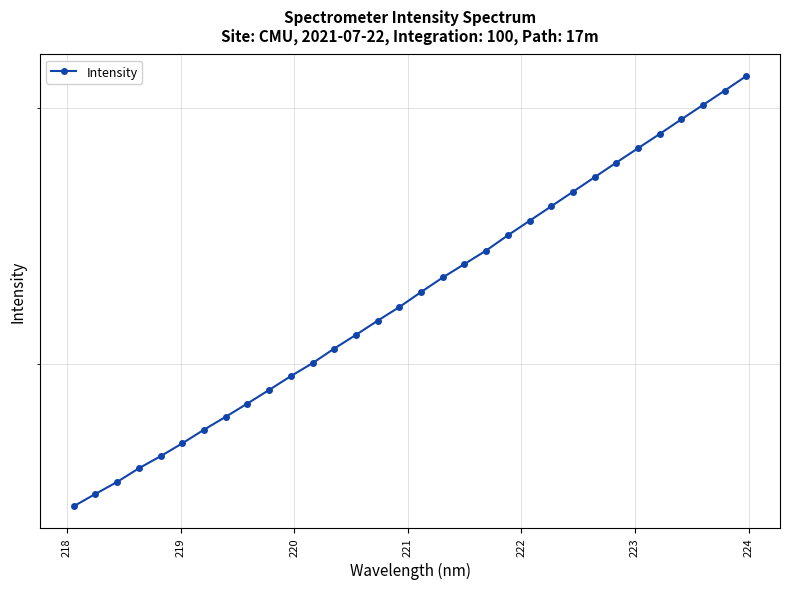

True or false: there are more than 2 points higher than both neighbors.

False